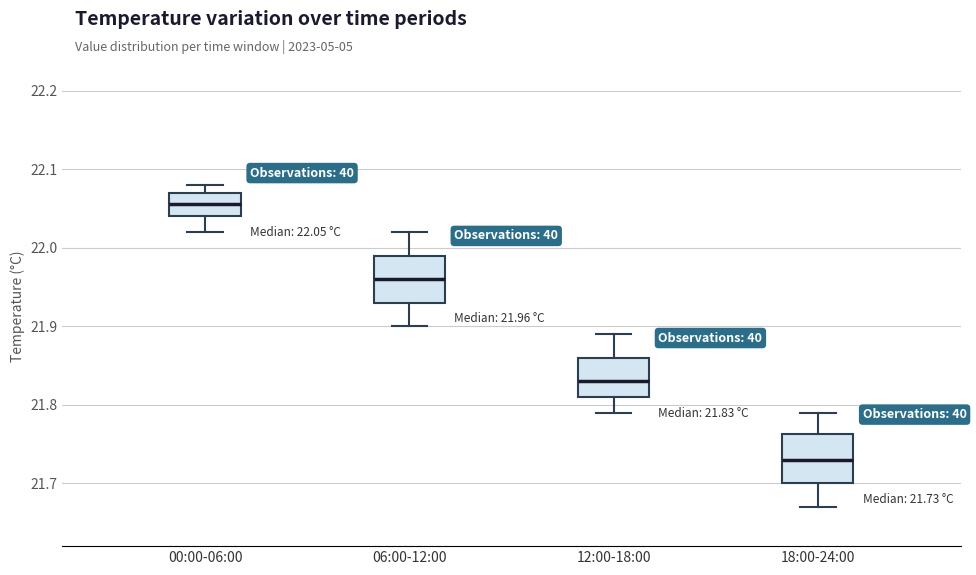

Which box's median line is the highest?

00:00-06:00